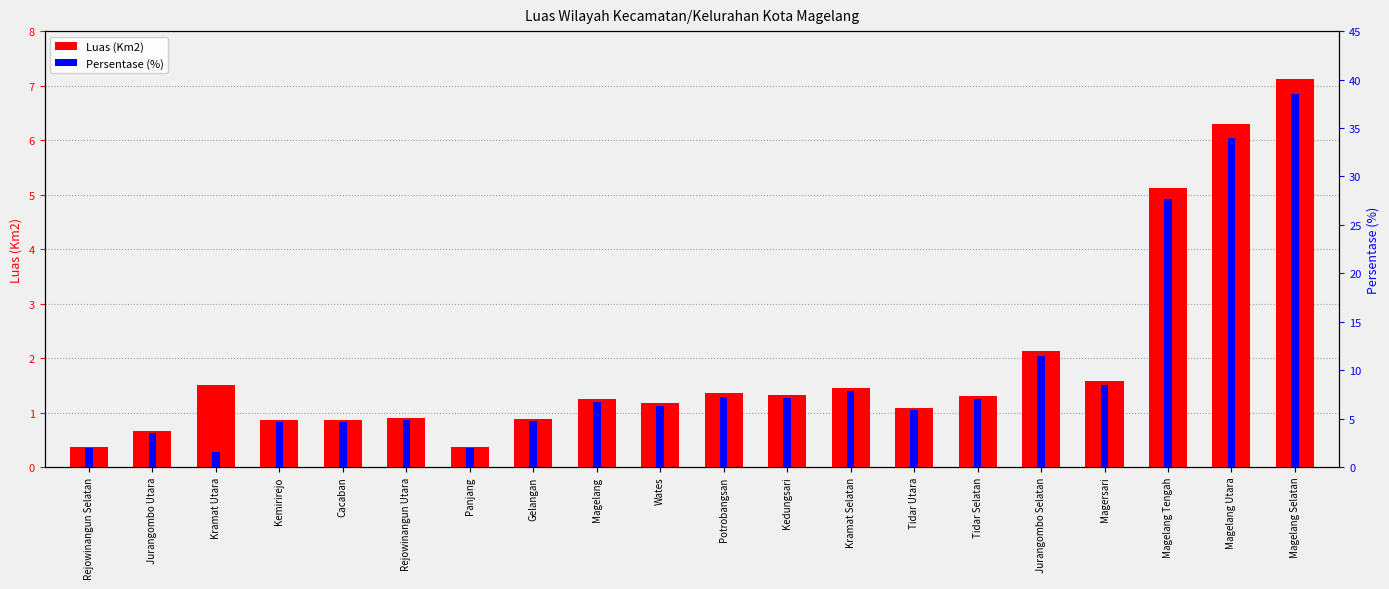

How many groups of bars are there?

20